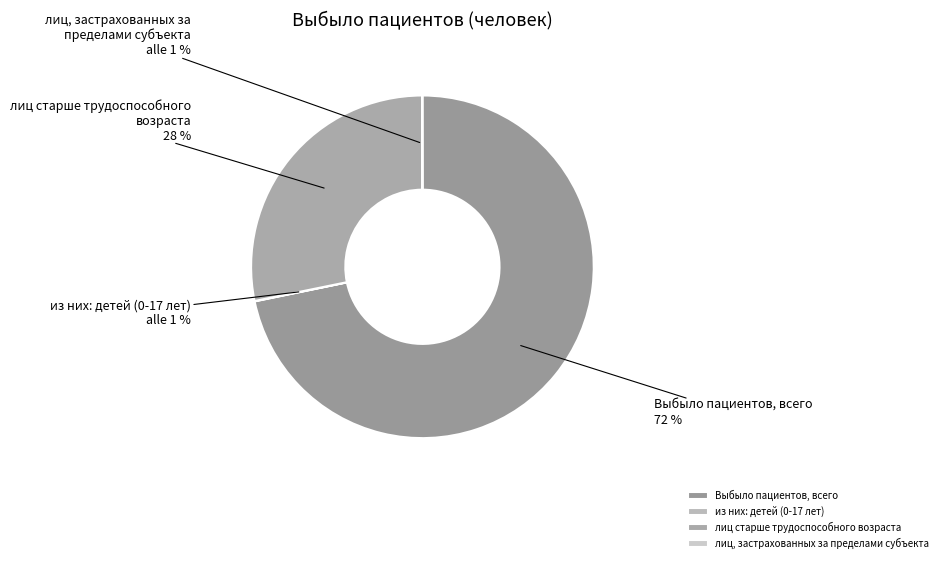

How much of the chart is everything except лиц, застрахованных за пределами субъекта?

100.0%